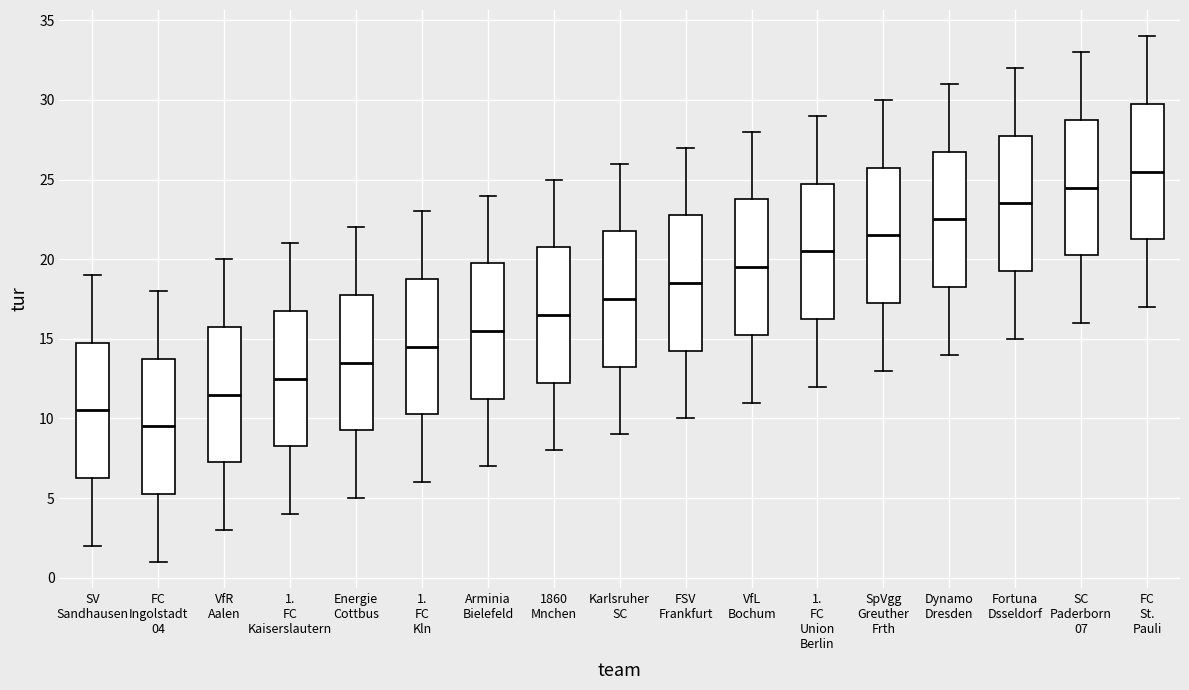

Reading left to right, read every box against the y-axis: the position of its median line, the range the box covers, and the ends of its whiskers. The values are not printed on the chart, so give them approximately, as read against the axis.

SV Sandhausen: median 10.5, box 6.5 to 15.0, whiskers 2.0 to 19.0
FC Ingolstadt 04: median 9.5, box 5.5 to 14.0, whiskers 1.0 to 18.0
VfR Aalen: median 11.5, box 7.5 to 16.0, whiskers 3.0 to 20.0
1. FC Kaiserslautern: median 12.5, box 8.5 to 17.0, whiskers 4.0 to 21.0
Energie Cottbus: median 13.5, box 9.5 to 18.0, whiskers 5.0 to 22.0
1. FC Kln: median 14.5, box 10.5 to 19.0, whiskers 6.0 to 23.0
Arminia Bielefeld: median 15.5, box 11.5 to 20.0, whiskers 7.0 to 24.0
1860 Mnchen: median 16.5, box 12.5 to 21.0, whiskers 8.0 to 25.0
Karlsruher SC: median 17.5, box 13.5 to 22.0, whiskers 9.0 to 26.0
FSV Frankfurt: median 18.5, box 14.5 to 23.0, whiskers 10.0 to 27.0
VfL Bochum: median 19.5, box 15.5 to 24.0, whiskers 11.0 to 28.0
1. FC Union Berlin: median 20.5, box 16.5 to 25.0, whiskers 12.0 to 29.0
SpVgg Greuther Frth: median 21.5, box 17.5 to 26.0, whiskers 13.0 to 30.0
Dynamo Dresden: median 22.5, box 18.5 to 27.0, whiskers 14.0 to 31.0
Fortuna Dsseldorf: median 23.5, box 19.5 to 28.0, whiskers 15.0 to 32.0
SC Paderborn 07: median 24.5, box 20.5 to 29.0, whiskers 16.0 to 33.0
FC St. Pauli: median 25.5, box 21.5 to 30.0, whiskers 17.0 to 34.0